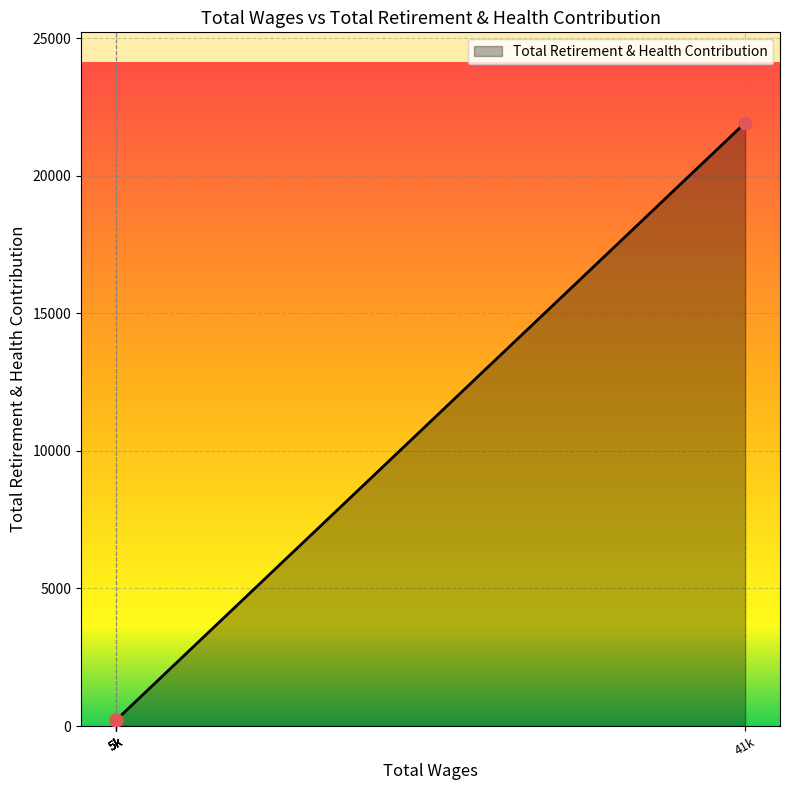

Which has a higher value, 5556.0 or 5556.0?

5556.0